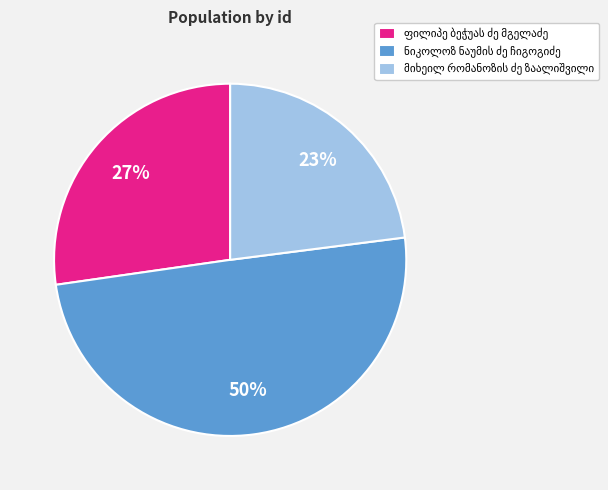

To the nearest percent, what is the difference between the largest and smallest slice percentages?

27%